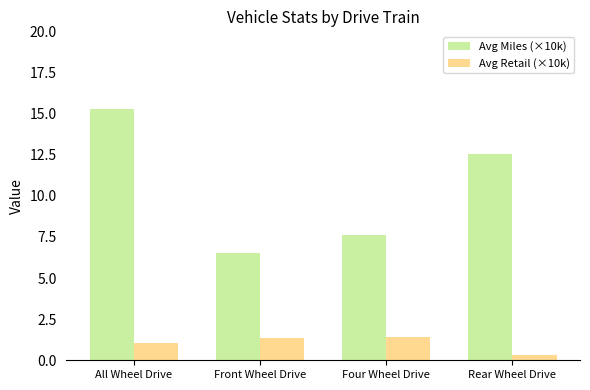

Is the value of Avg Miles (×10k) at All Wheel Drive greater than the value of Avg Retail (×10k) at Front Wheel Drive?

Yes